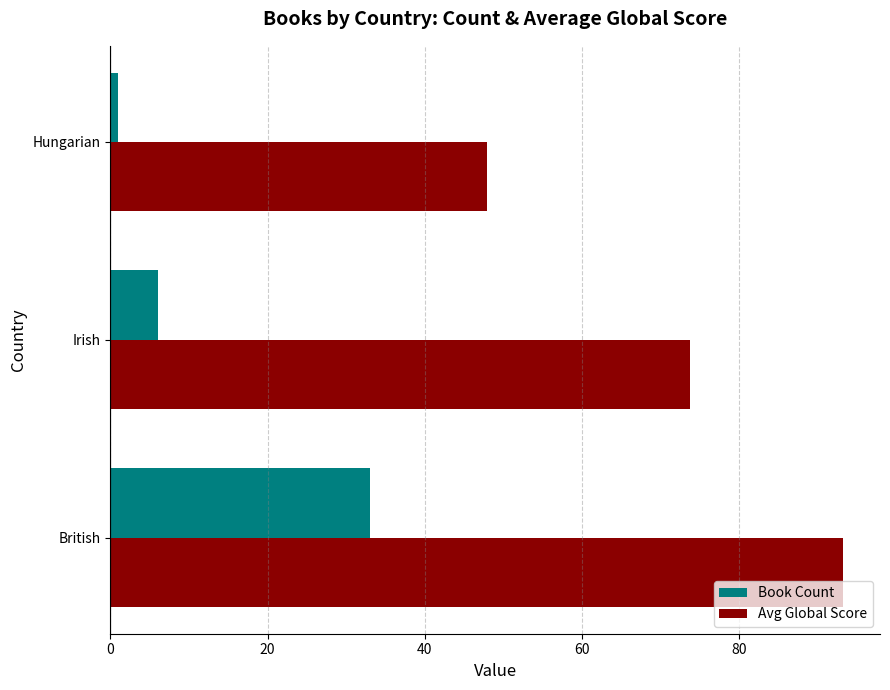

Count the number of categories in the chart.

3